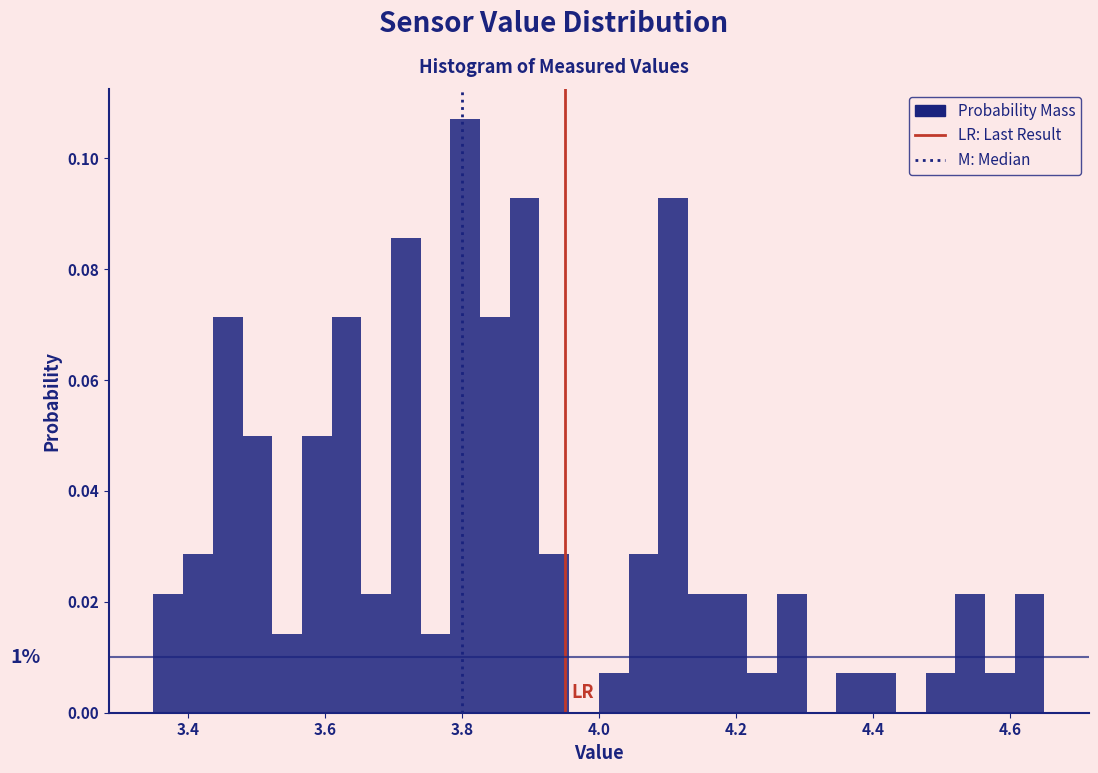

Around what value on the x-axis is the tallest bar? Give the approximate position of its centre, as read against the axis.

3.80